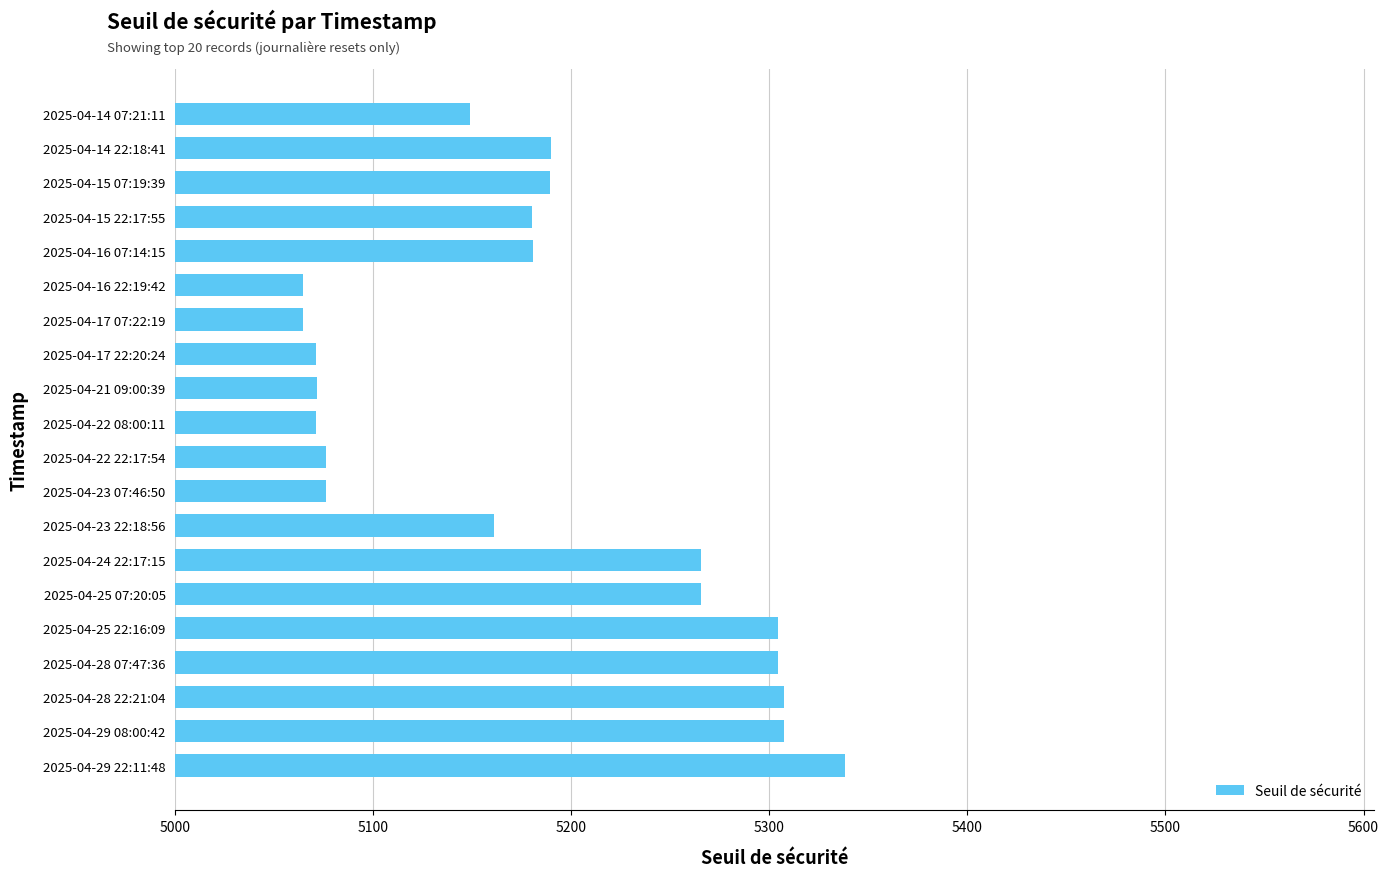

Does the chart contain stacked bars?

No